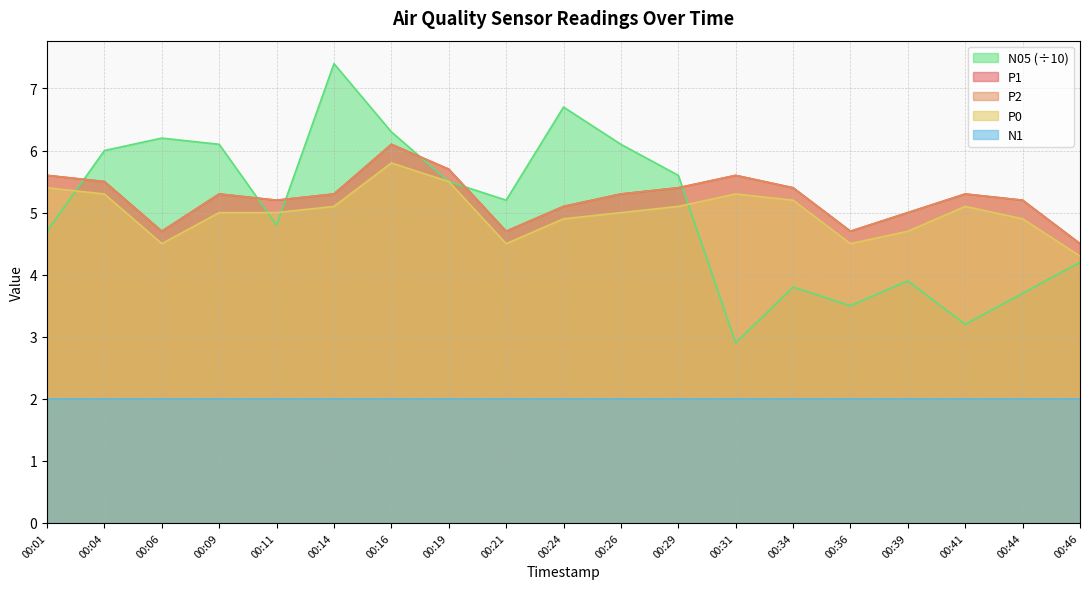

True or false: P2 has more than 1 points higher than both neighbors.

True